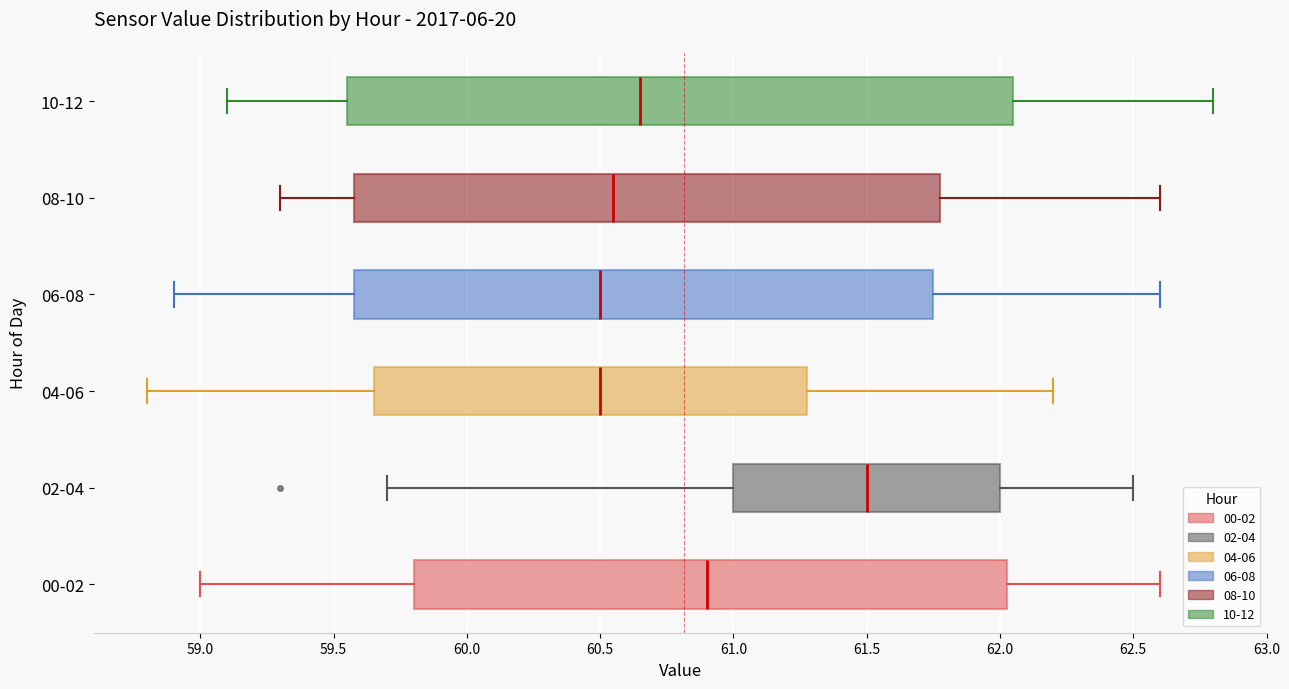

Comparing the boxes themselves (not the whiskers), which one is the widest?

10-12